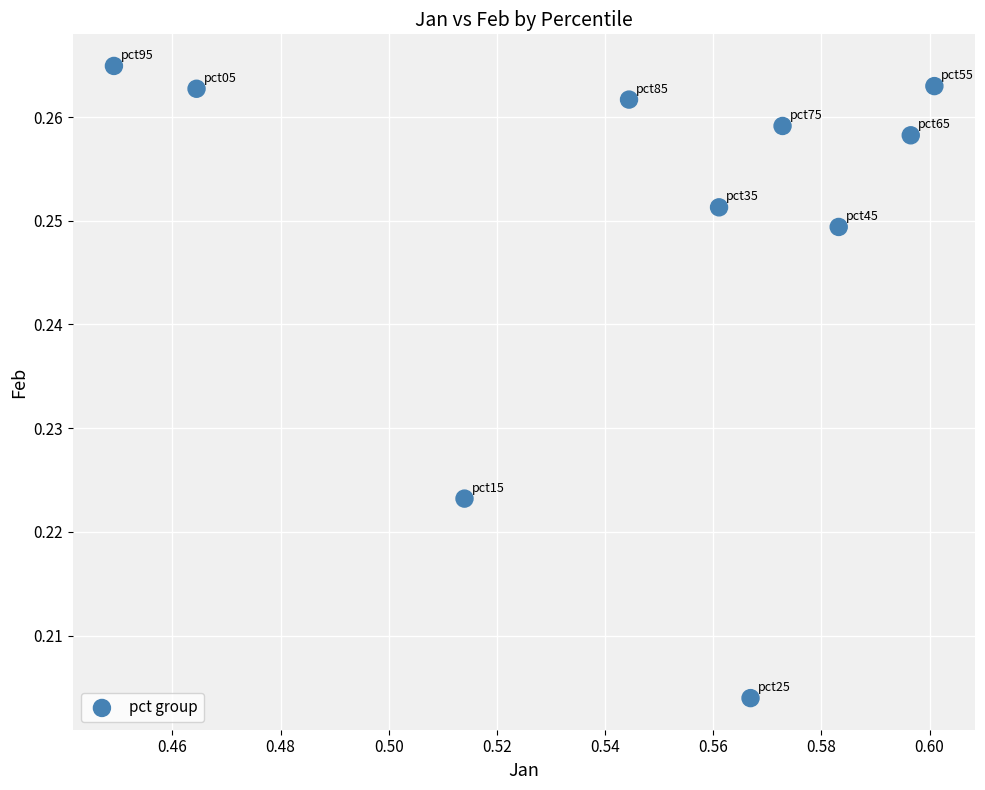

What is the average X value?

0.5